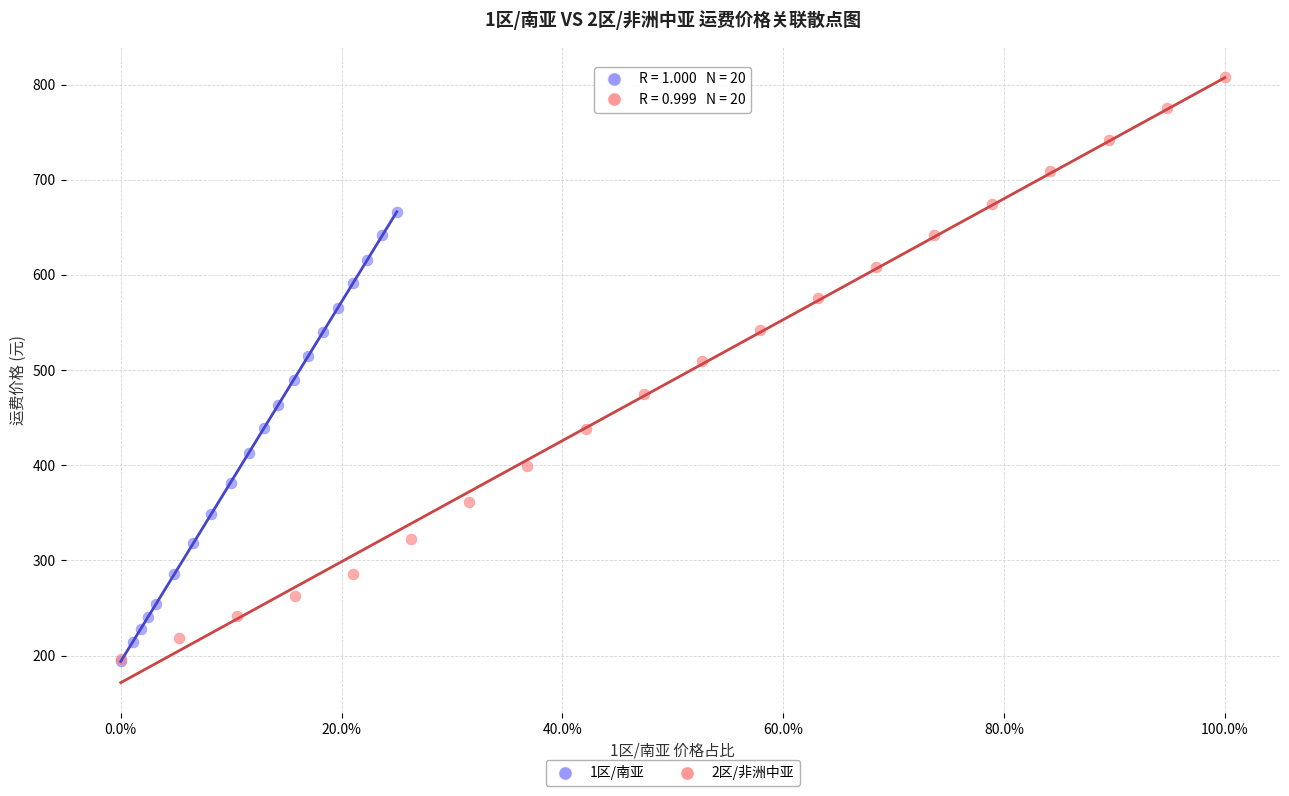

Which series reaches the maximum Y coordinate?

2区/非洲中亚